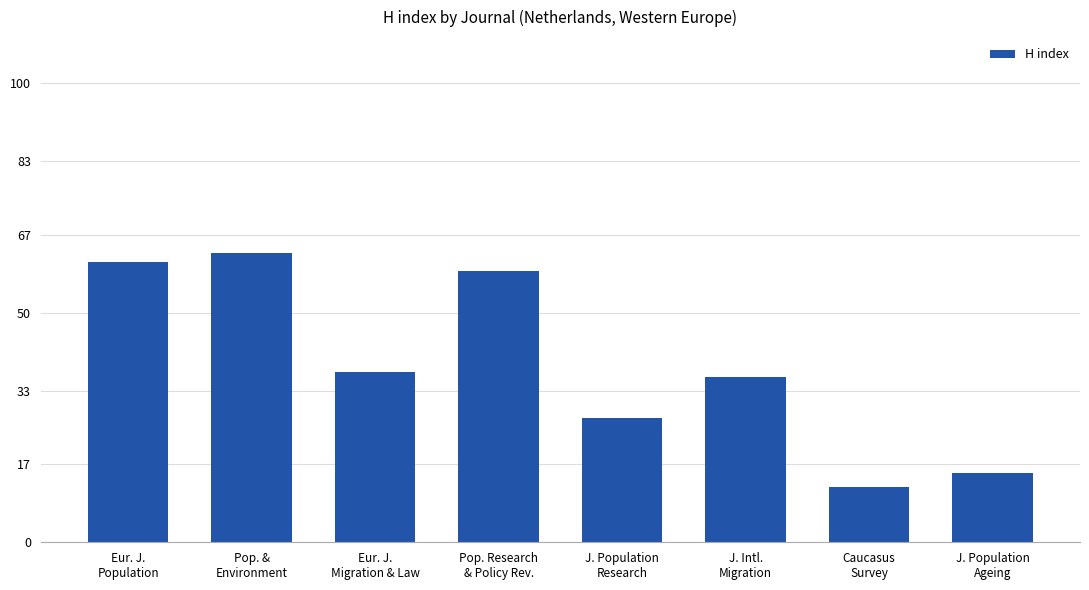

Between J. Population
Ageing and Eur. J.
Population, which is larger?

Eur. J.
Population